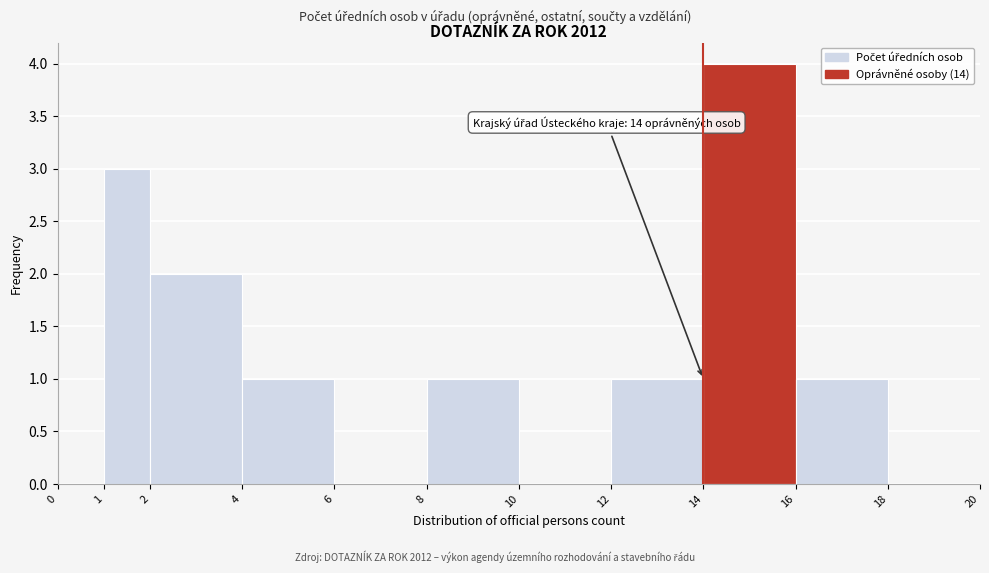

Over which range of the x-axis is the bar tallest?

14 to 16